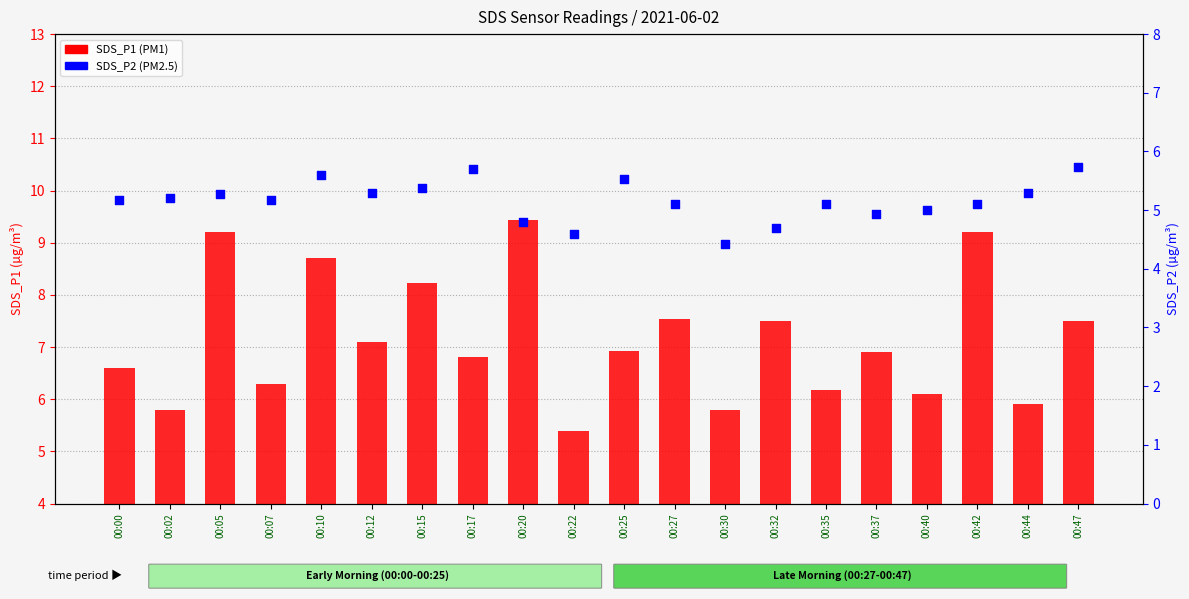

Which series contains the lowest Y value?

SDS_P2 (PM2.5)